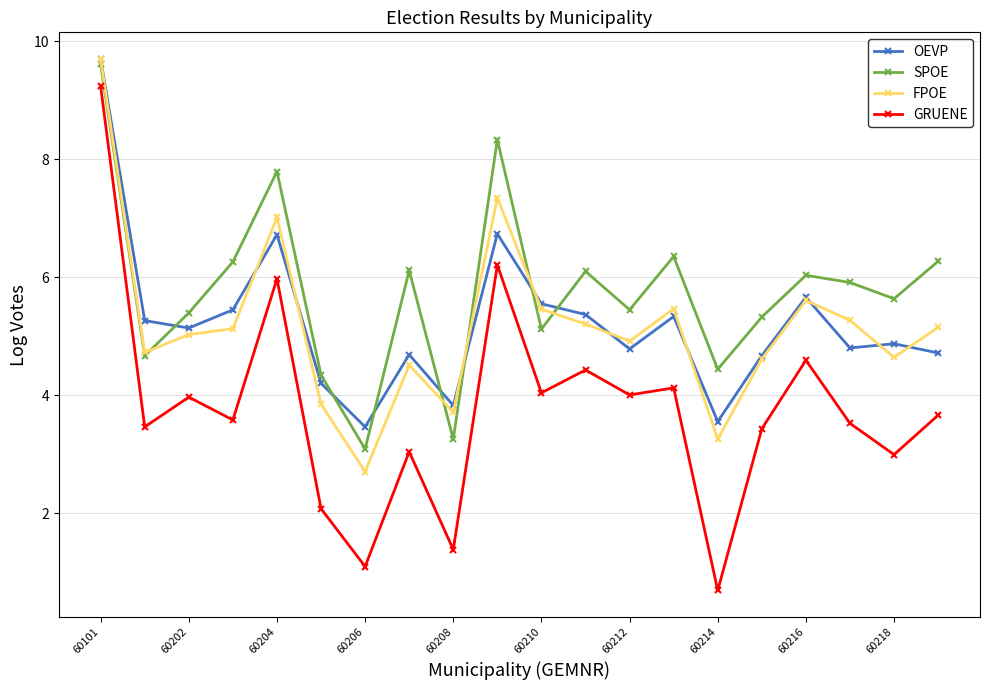

What is the difference between the maximum and minimum values in the OEVP series?

6.2